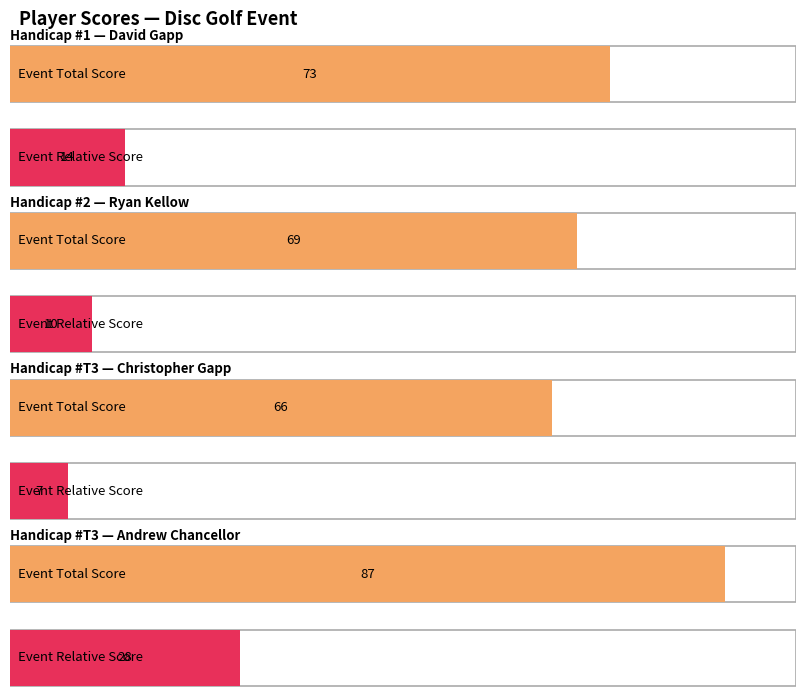

The round_total_score series shows 137 at Andrew Chancellor. True or false?

False